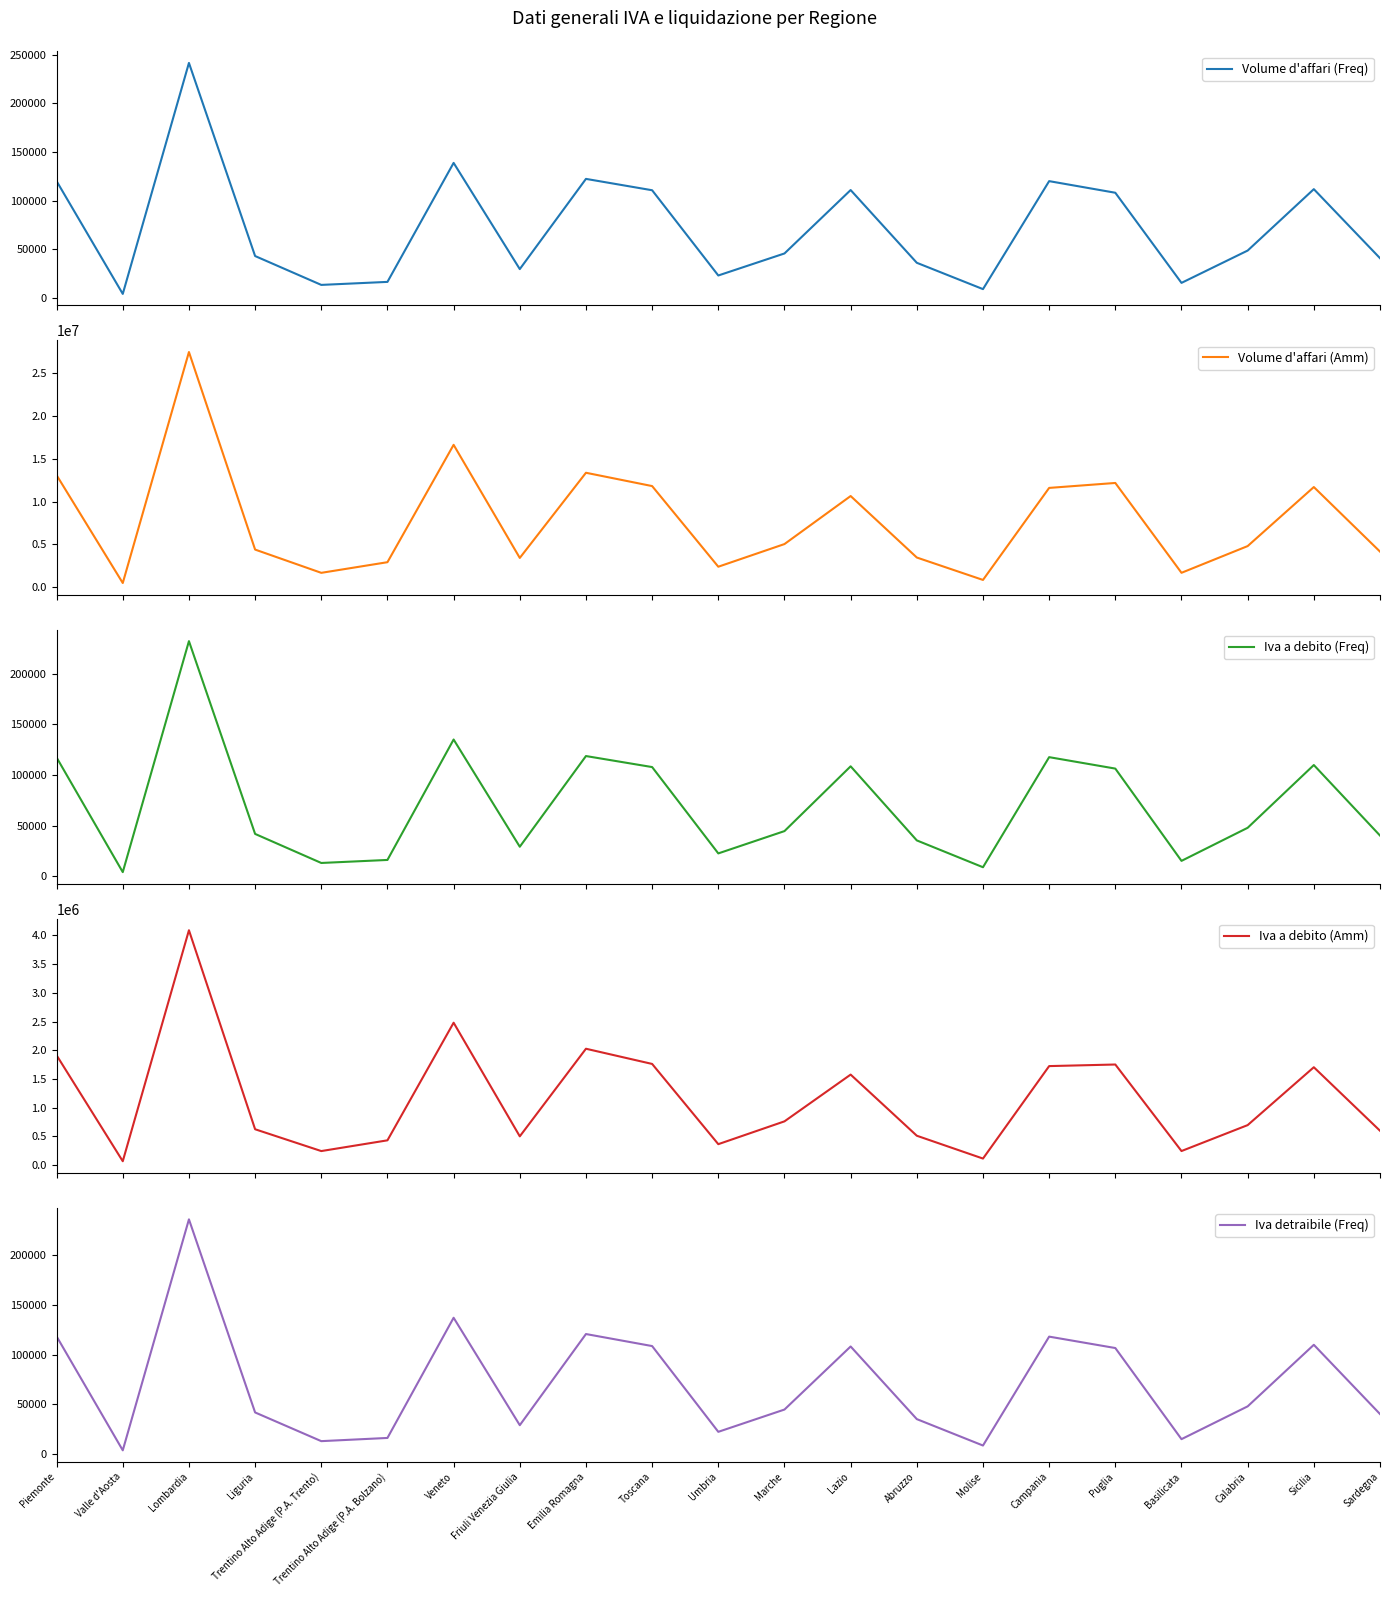

In Iva a debito (Amm), how many points are lower than both neighbors (excluding endpoints)?

6